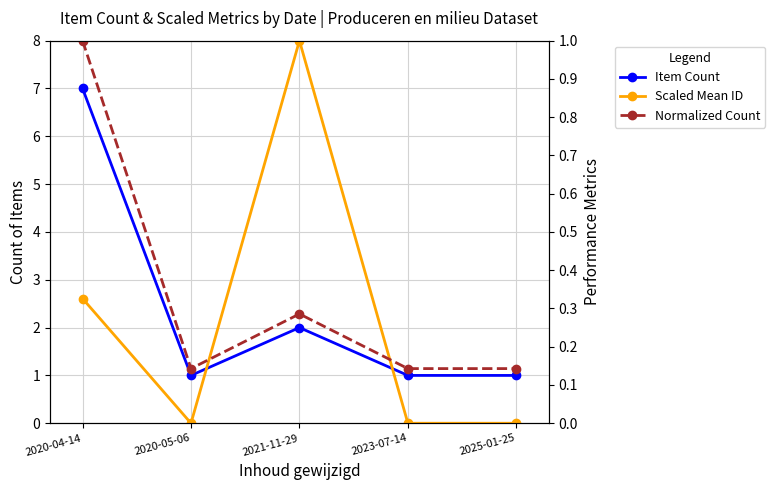

At how many categories does at least one series exceed 4?

1